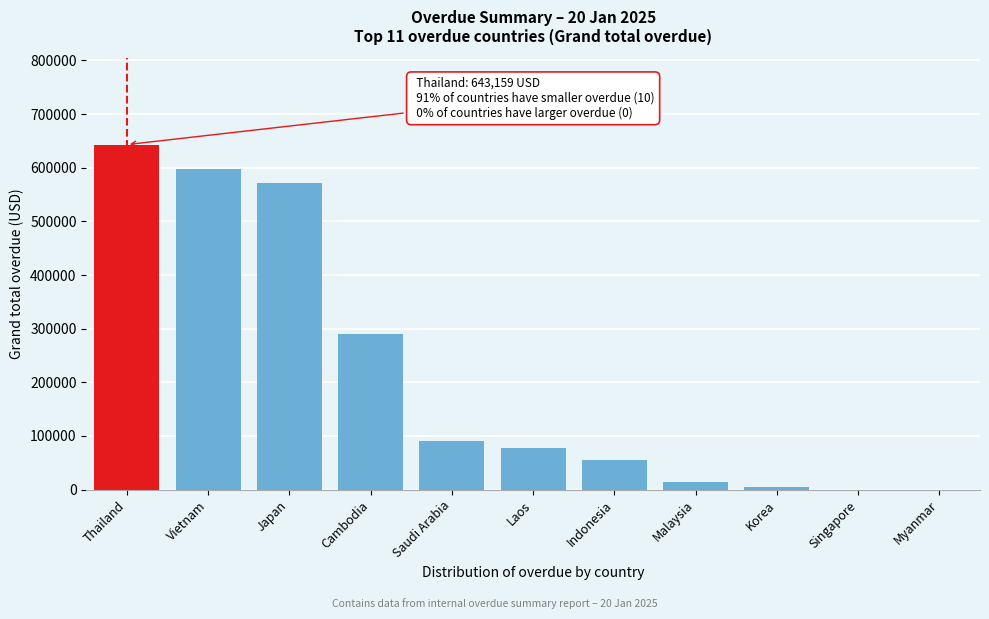

What is the sum of all values?

2342312.1